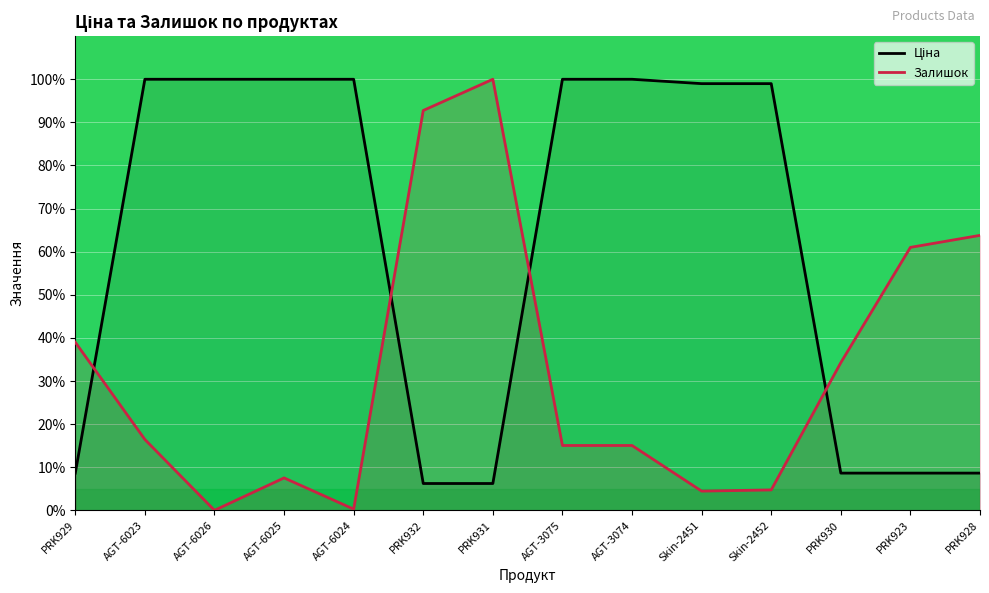

Between which two adjacent categories do Ціна and Залишок first intersect?

PRK929 and AGT-6023